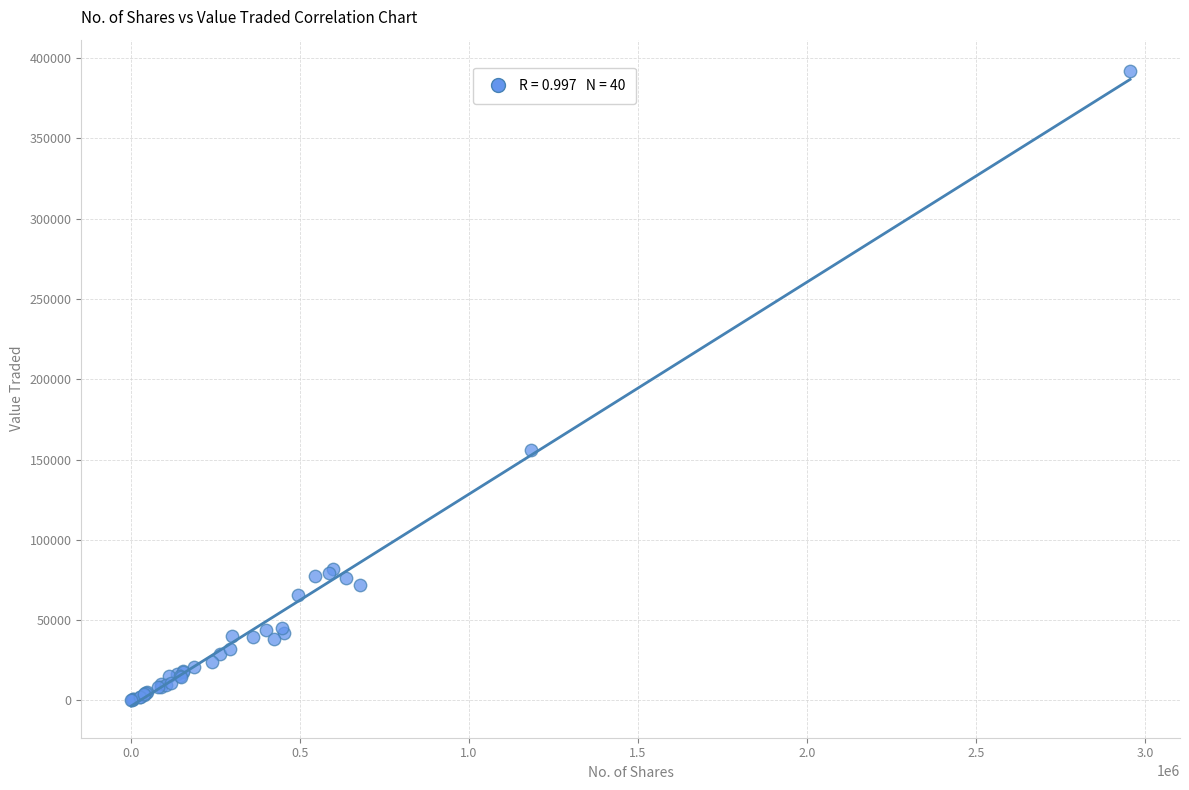

What Y value in the scatter plot is closest to 195945?

155685